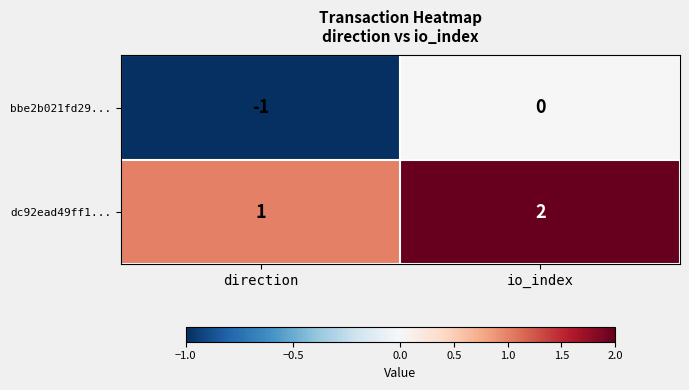

At which category does the chart reach its peak across all series?

io_index